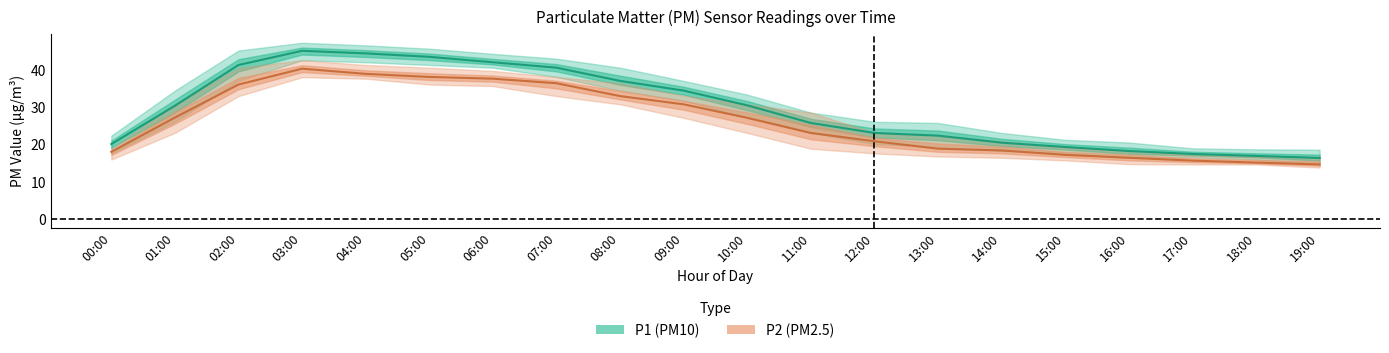

At which category does the chart reach its peak across all series?

03:00